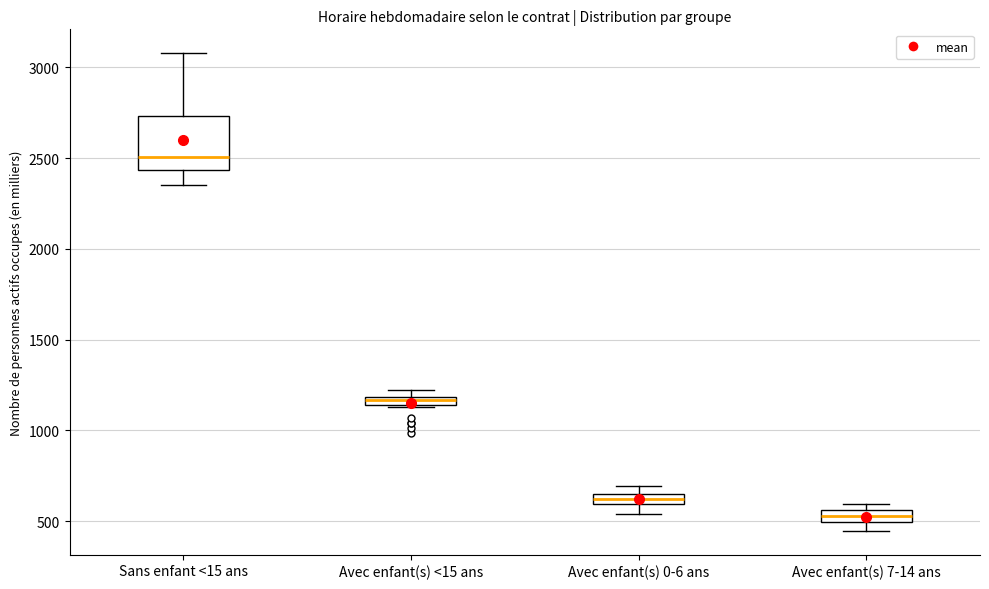

Which box has the lowest median line?

Avec enfant(s) 7-14 ans